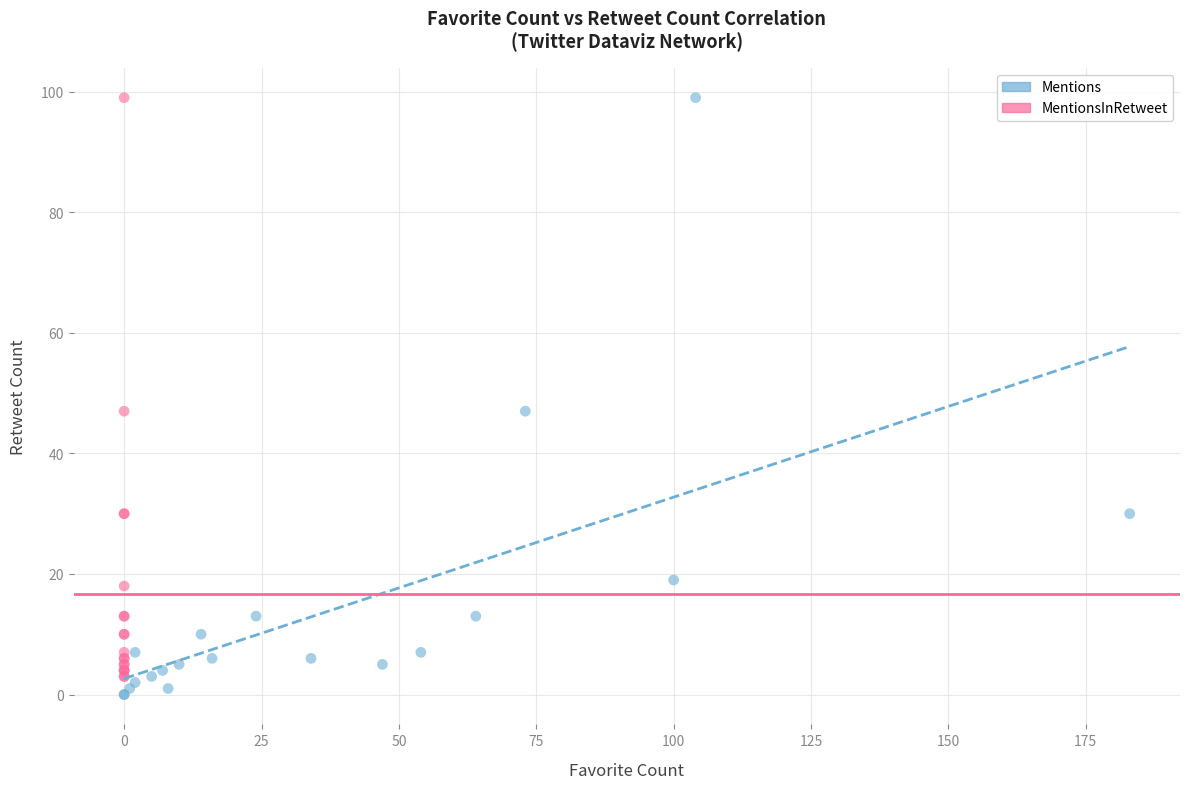

What are all the series names shown in the legend?

Mentions, MentionsInRetweet